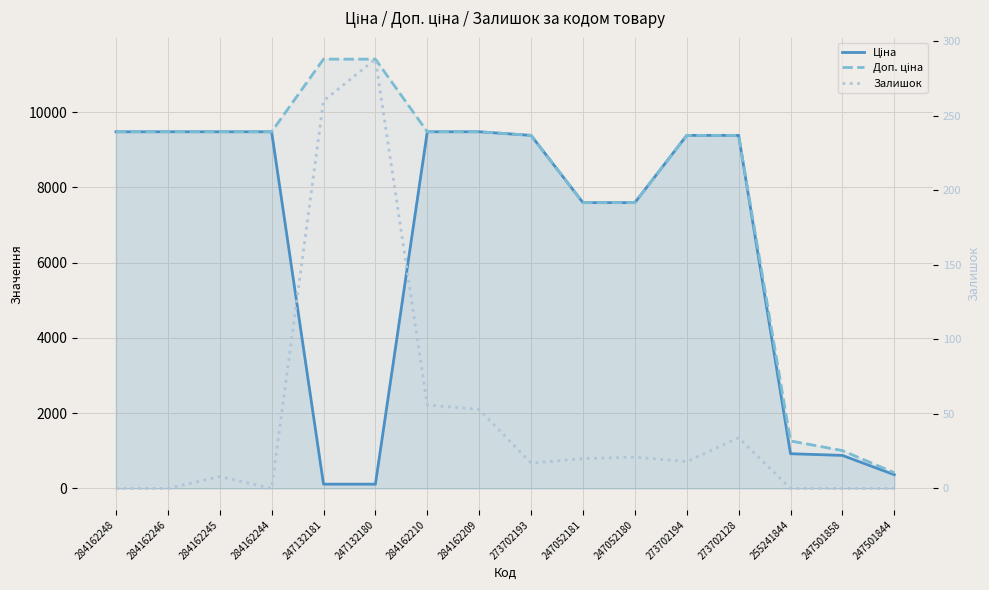

What is the total value across all series at 247132180?

11812.1